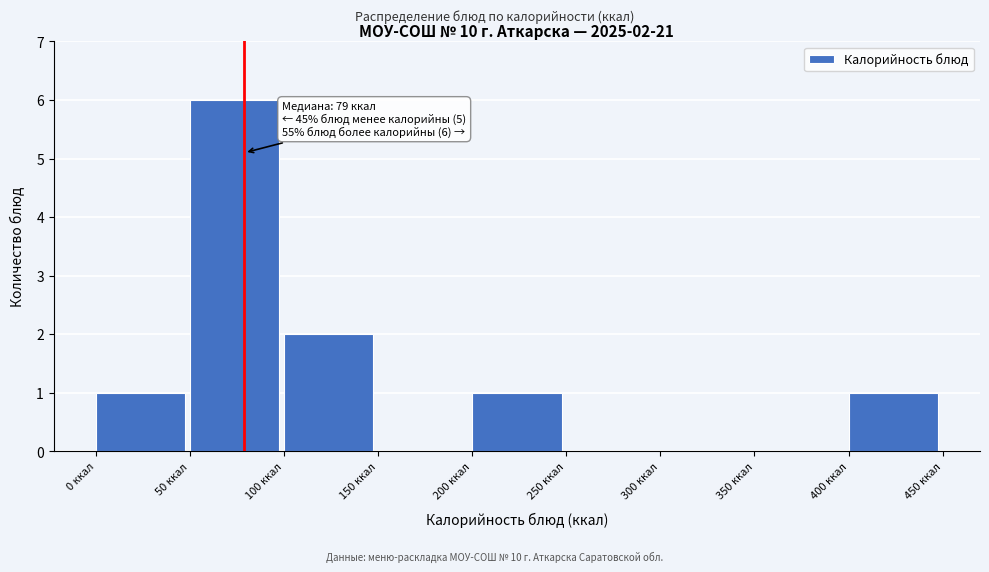

Which range on the x-axis has the tallest bar?

50 to 100